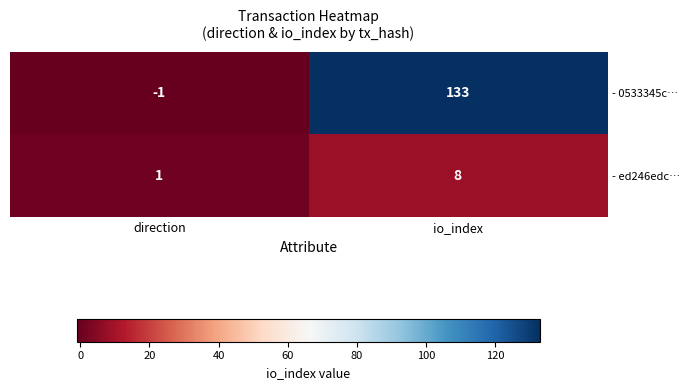

Which label corresponds to the smallest value in the chart?

direction